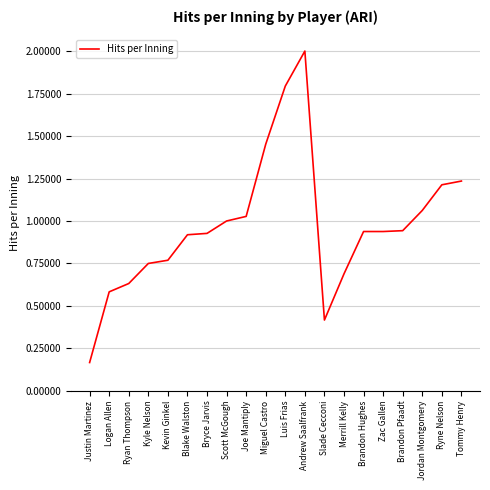

What position from the left is Brandon Pfaadt?

17